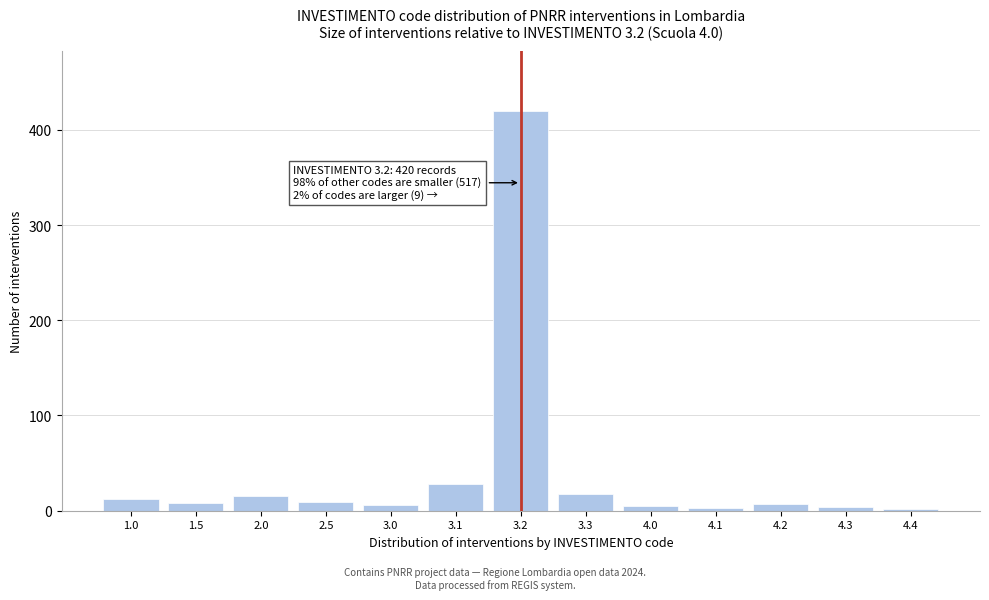

What is the maximum value shown in the chart?

420